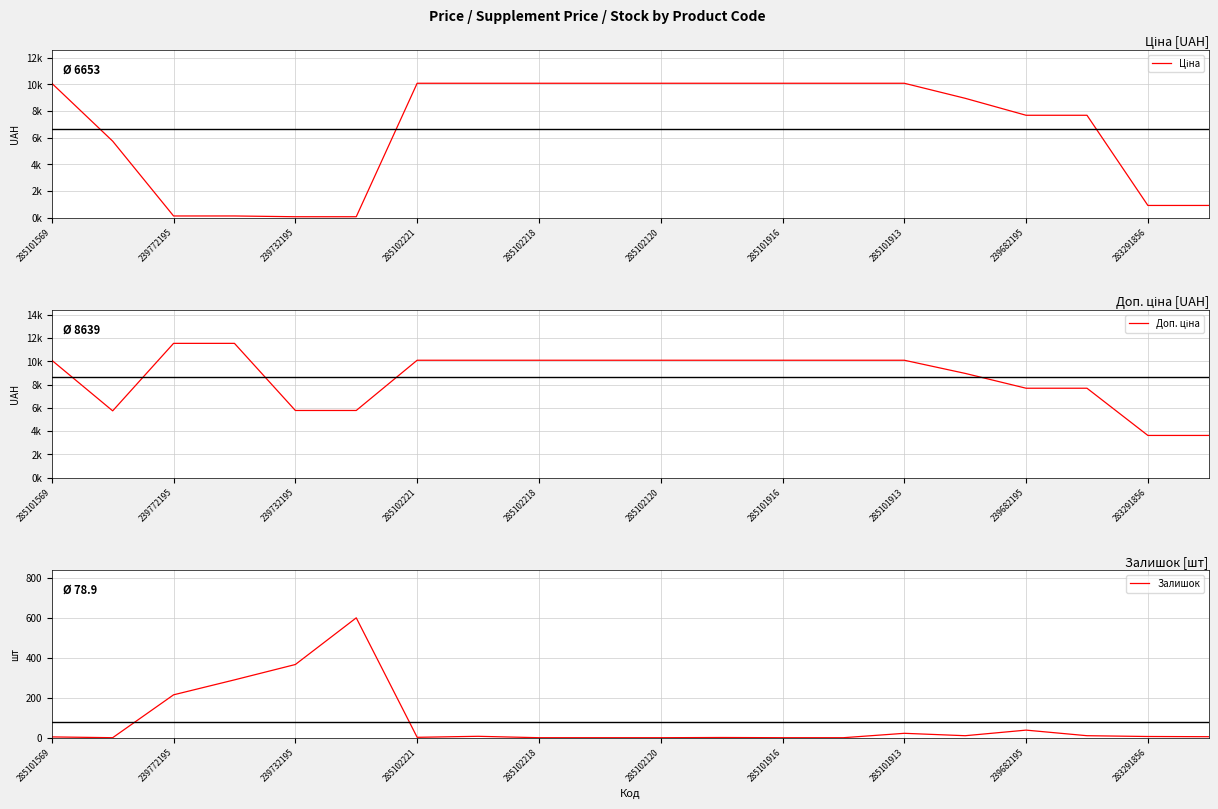

What is the maximum value for Залишок?

601